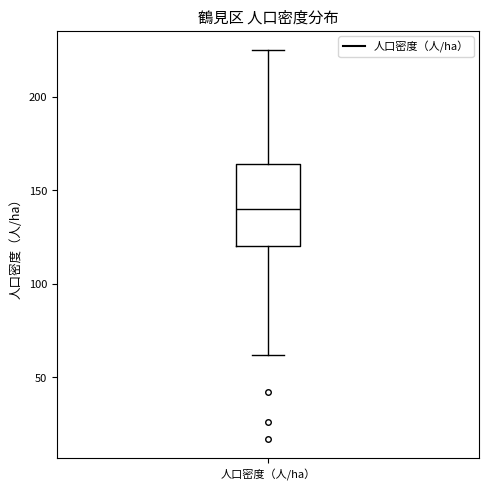

Read this box plot against the y-axis: the position of the median line, the range covered by the box, and the ends of both whiskers. The values are not printed on the chart, so give them approximately, as read against the axis.

median 140, box 120 to 165, whiskers 60 to 225